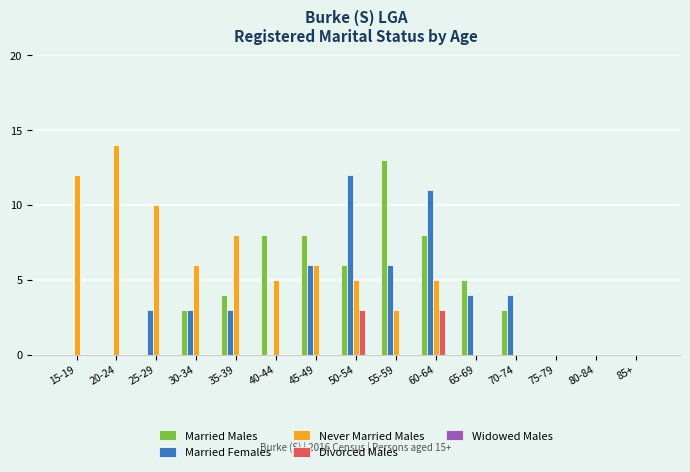

Which category has the highest value across all series?

20-24